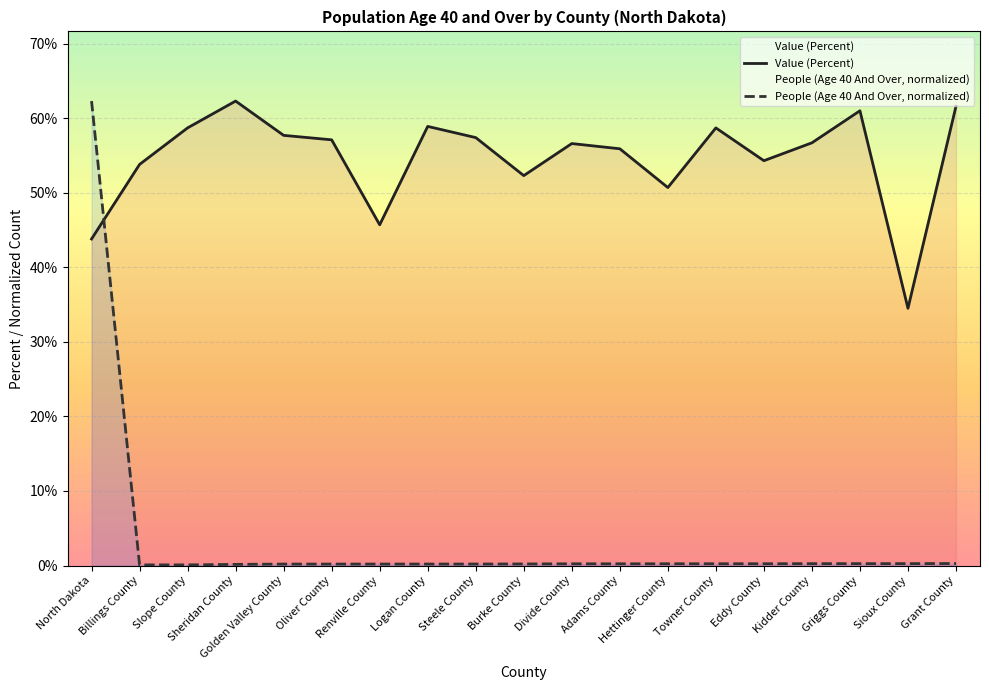

True or false: People (Age 40 And Over, normalized) has more than 1 points higher than both neighbors.

False